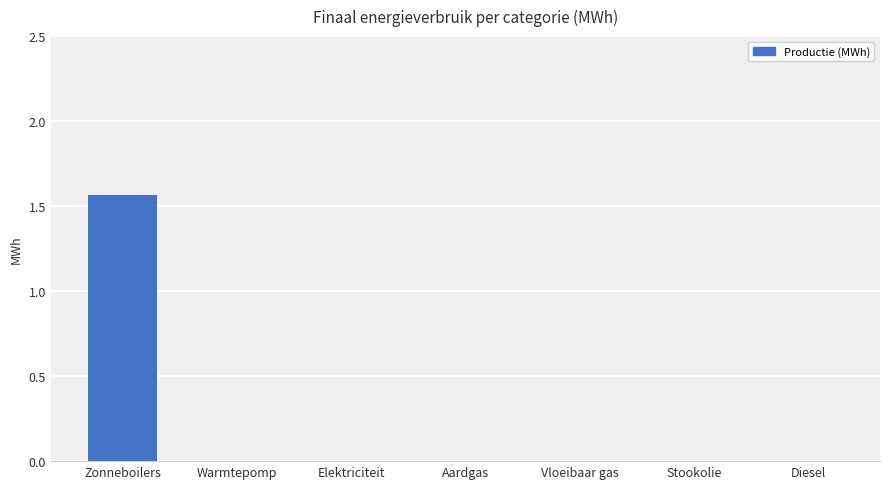

How many data points does each series have?

7